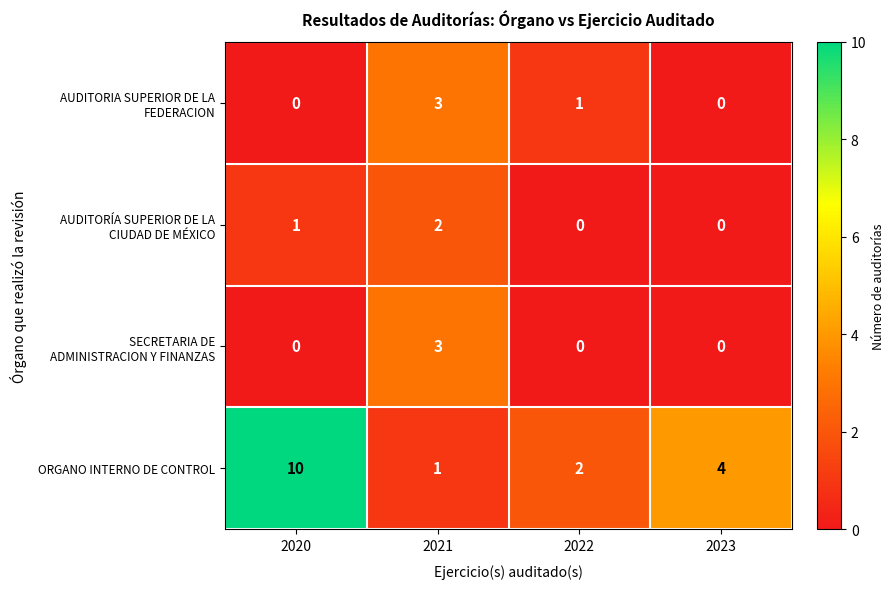

How many data points does each series have?

4